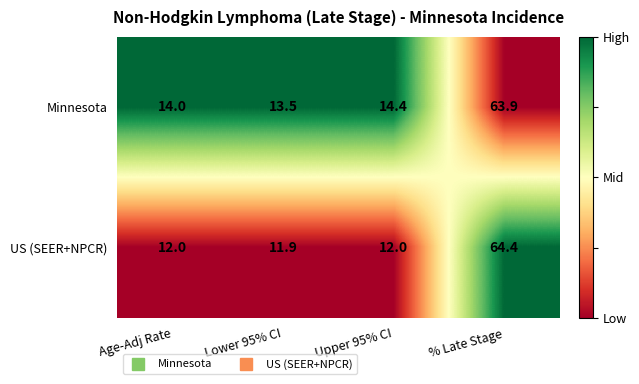

The value of US (SEER+NPCR) at Upper 95% CI is 12.0. True or false?

True